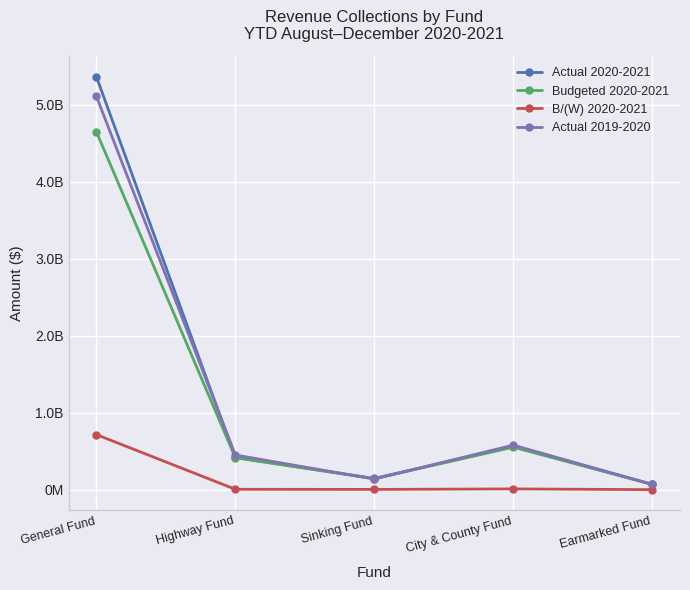

At which label is Actual 2020-2021 closest to 2717911000?

City & County Fund